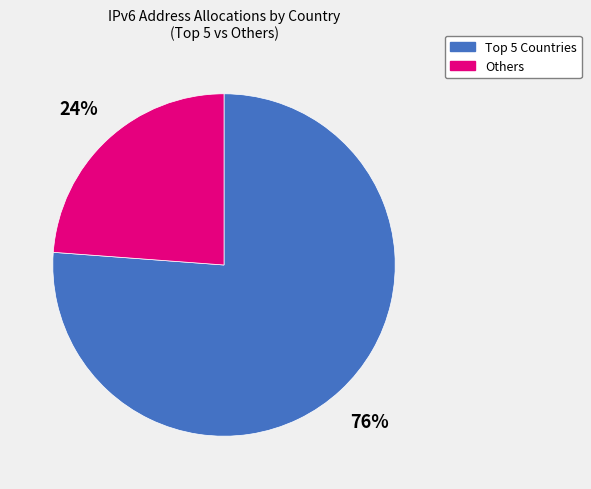

What percentage is the Others slice, to the nearest percent?

24%